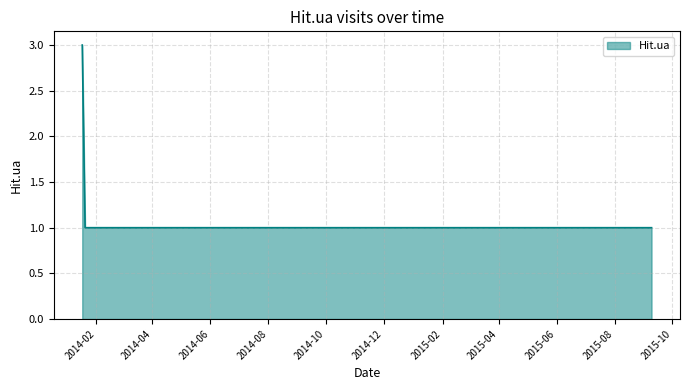

What is the greatest value displayed?

3